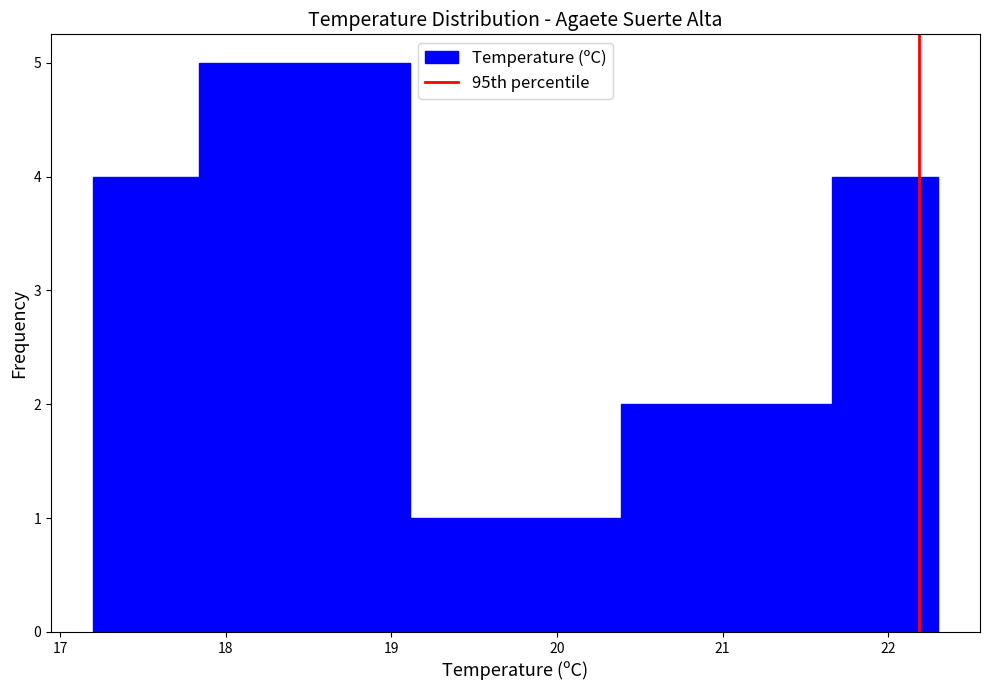

Reading left to right, transcribe this chart: for each bar, give the range it covers on the x-axis and its height. Neither the bar edges nor the heights are printed on the chart, so give them approximately, as read against the axes.

17.2 to 17.8: 4
17.8 to 18.5: 5
18.5 to 19.1: 5
19.1 to 19.8: 1
19.8 to 20.4: 1
20.4 to 21.0: 2
21.0 to 21.7: 2
21.7 to 22.3: 4